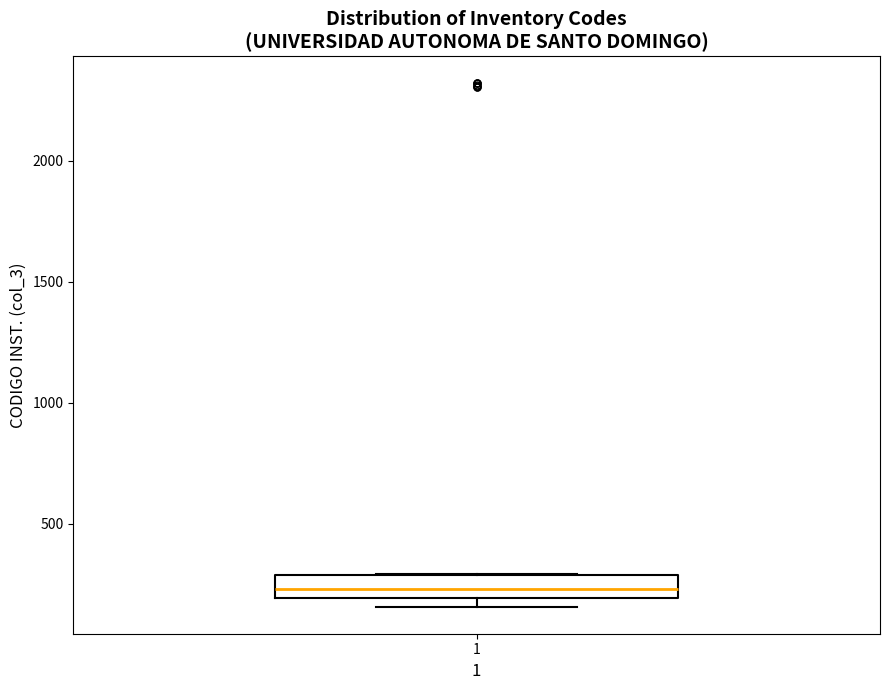

Read this box plot against the y-axis: the position of the median line, the range covered by the box, and the ends of both whiskers. The values are not printed on the chart, so give them approximately, as read against the axis.

median 250, box 200 to 300, whiskers 150 to 300